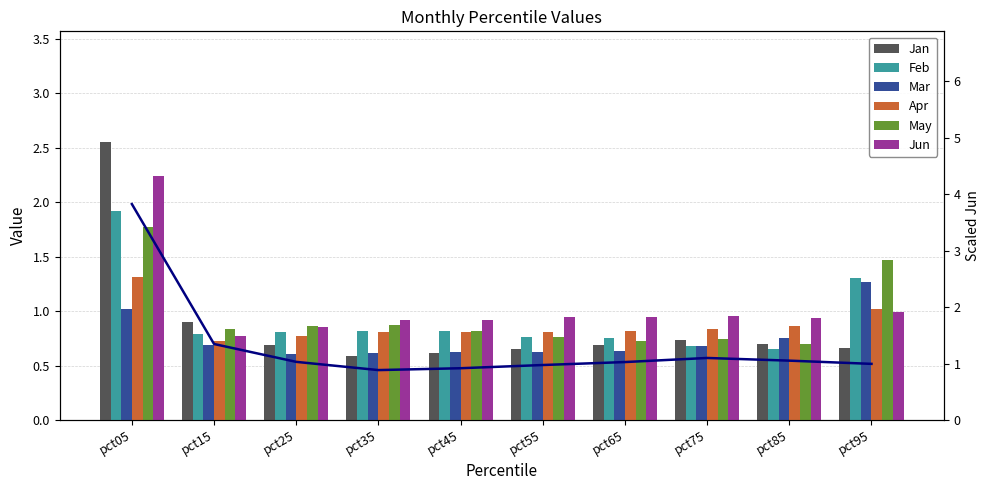

The Feb series shows 0.8 at pct15. True or false?

True